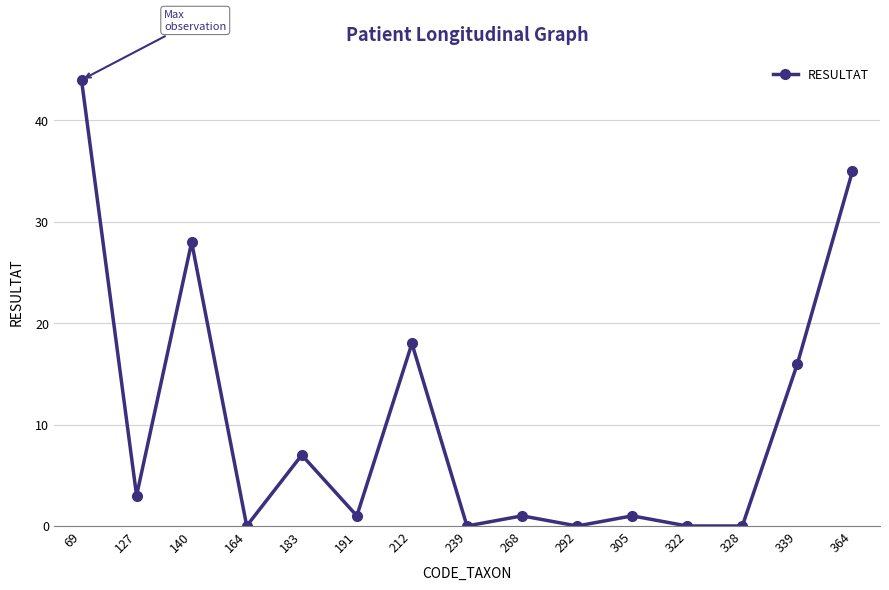

Reading right to left, transcribe all the data shown in this chart.

35	16	0	0	1	0	1	0	18	1	7	0	28	3	44